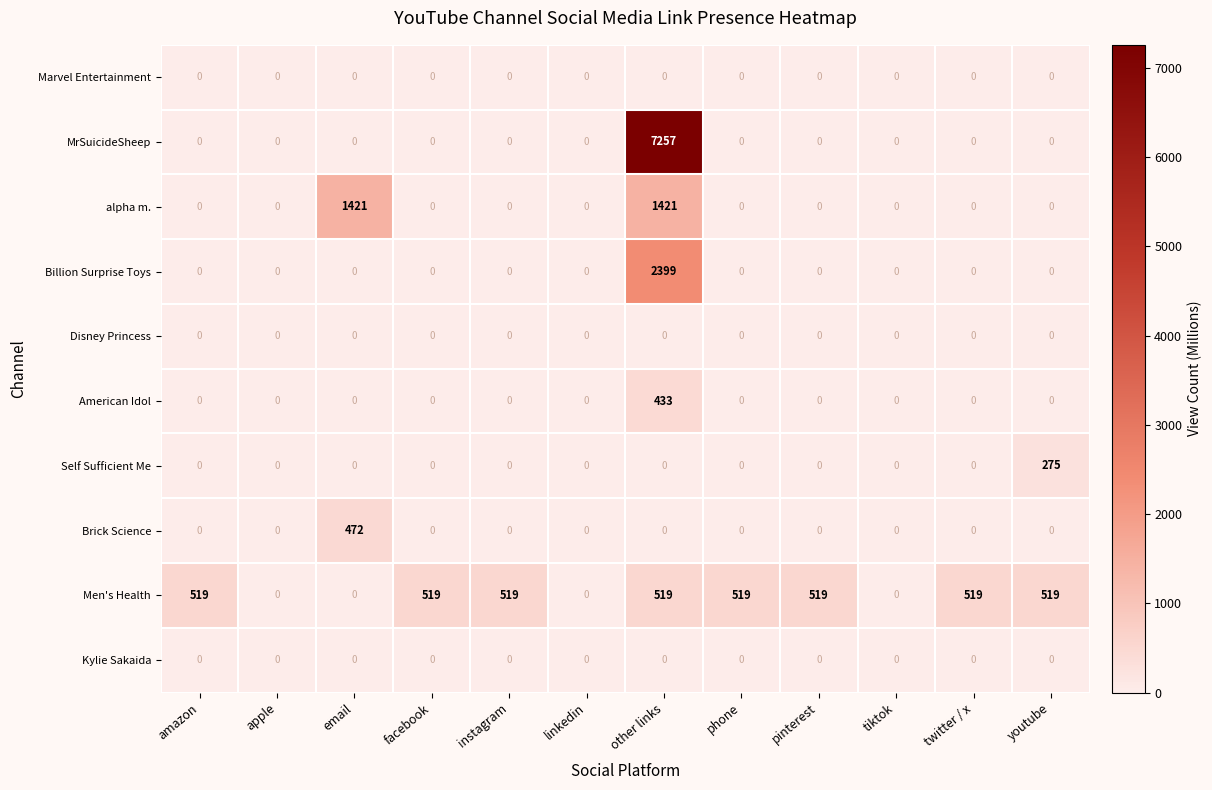

Which series changed the most between amazon and email?

alpha m.